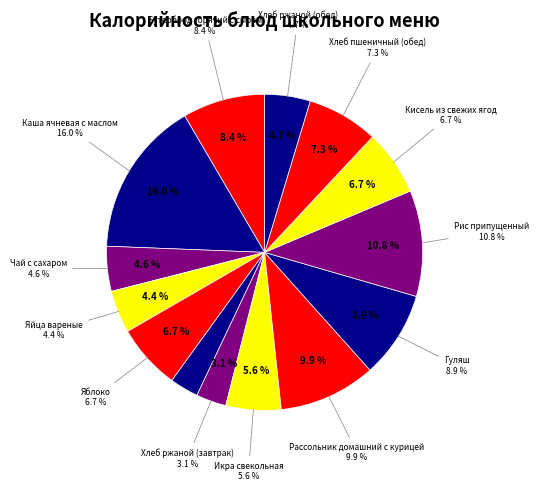

Count the number of slices in the pie.

14